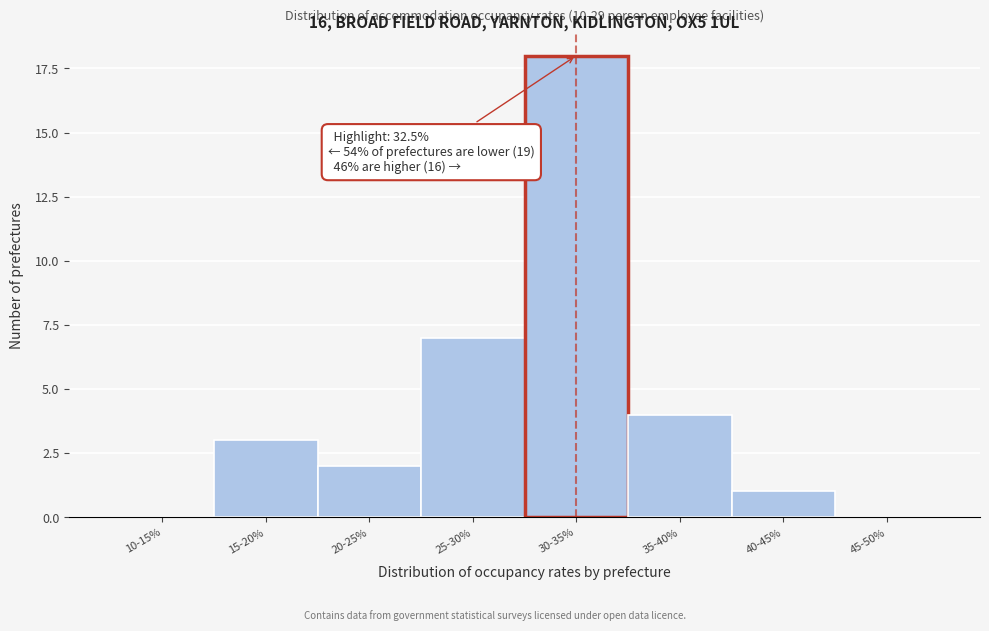

Reading left to right, what are all the values shown in this chart?

10-15%=0	15-20%=3	20-25%=2	25-30%=7	30-35%=18	35-40%=4	40-45%=1	45-50%=0